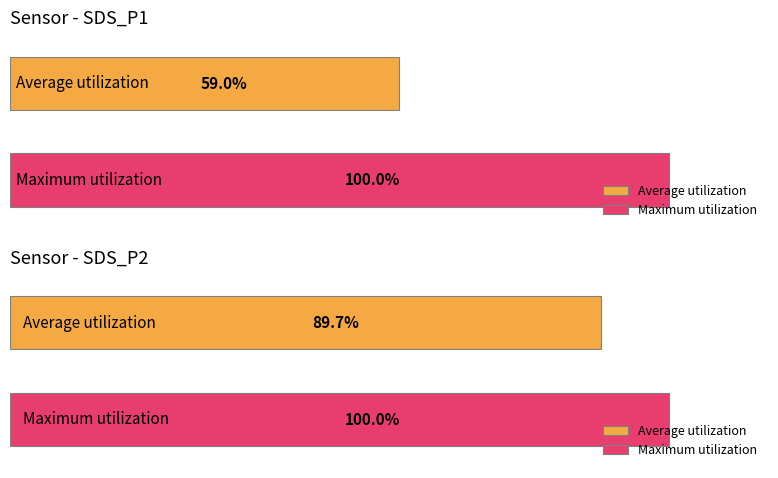

How many bars are there in each group?

2